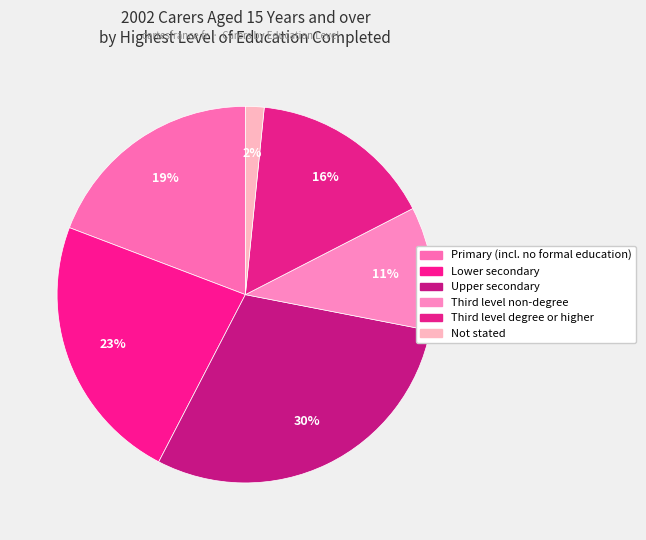

Rank the categories by value from lowest to highest.

Not stated, Third level non-degree, Third level degree or higher, Primary (incl. no formal education), Lower secondary, Upper secondary